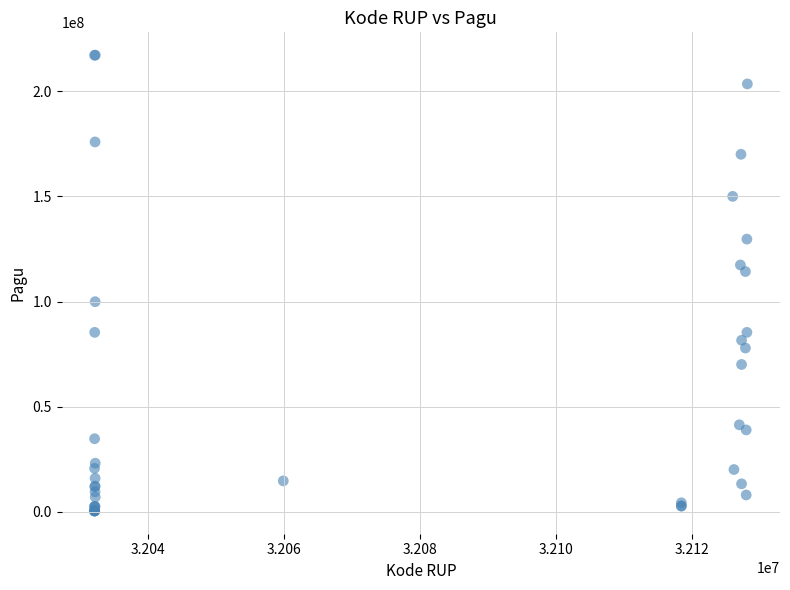

What Y value in the scatter plot is closest to 108830000?

114296000